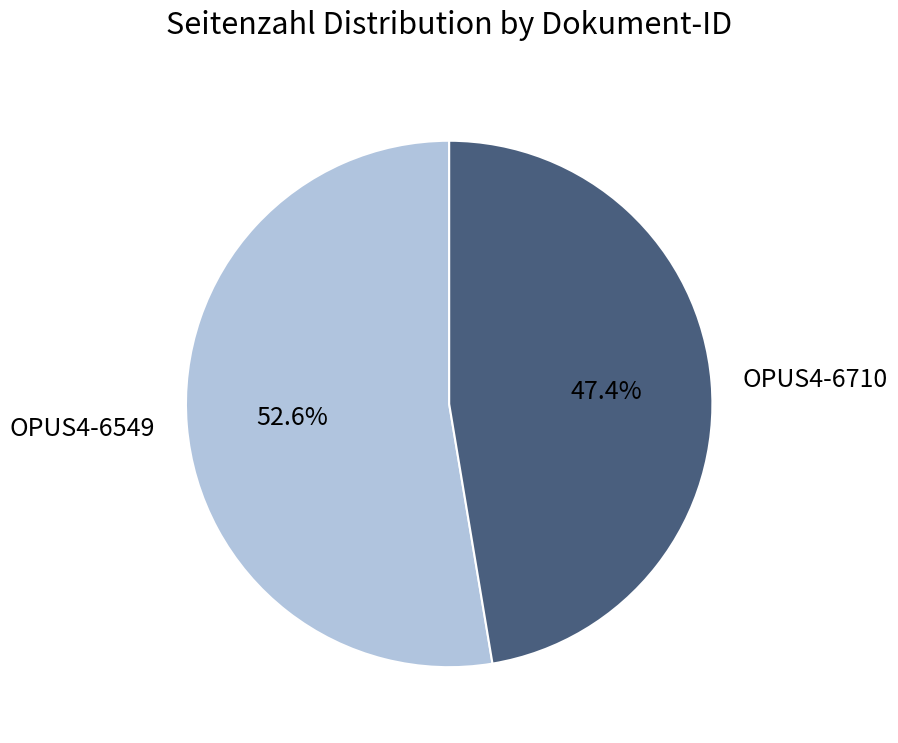

To the nearest percent, what percentage of the pie is OPUS4-6710?

47%